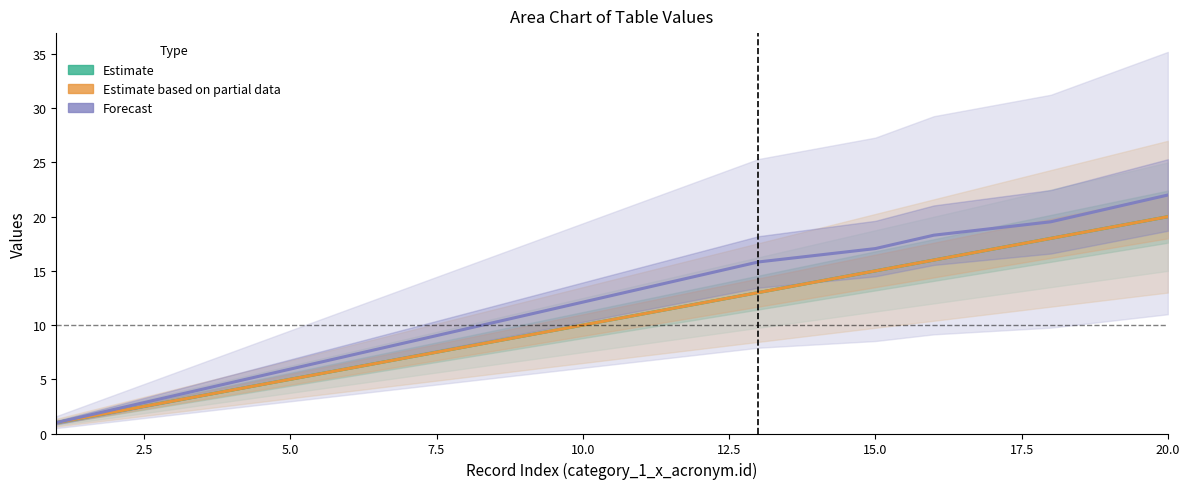

True or false: Forecast (col_1 trend) and Estimate (col_4) intersect in this chart.

False